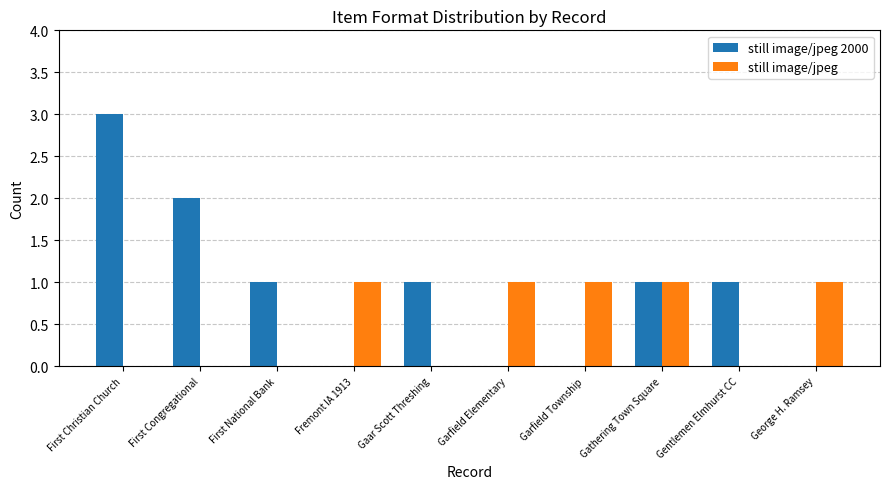

At which label does still image/jpeg 2000 reach its peak?

First Christian Church